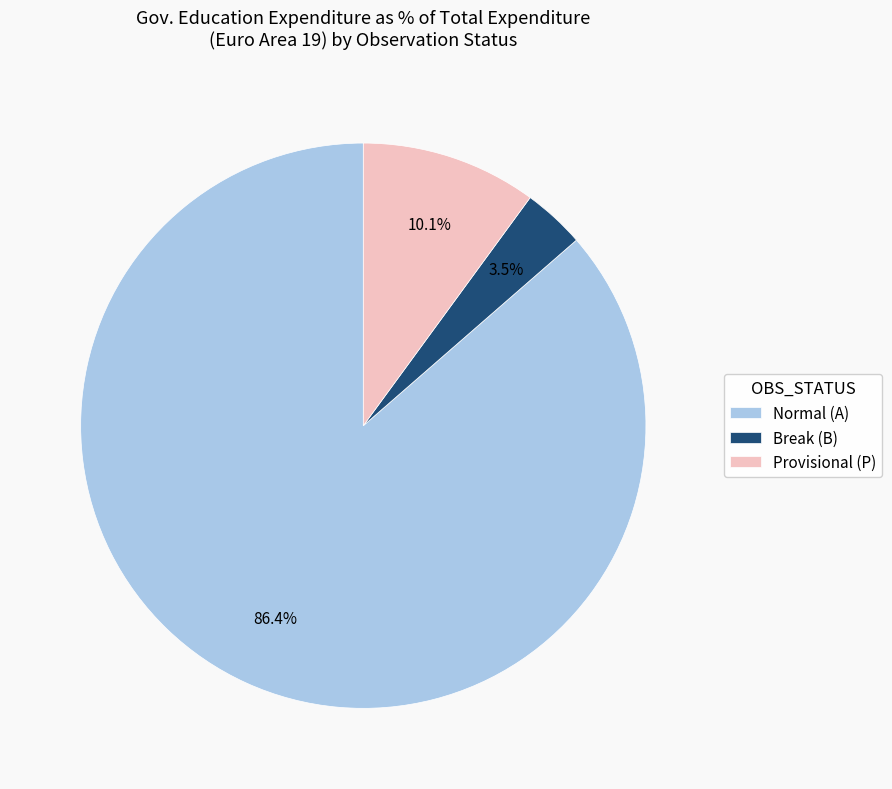

Does any single category account for the majority?

Yes